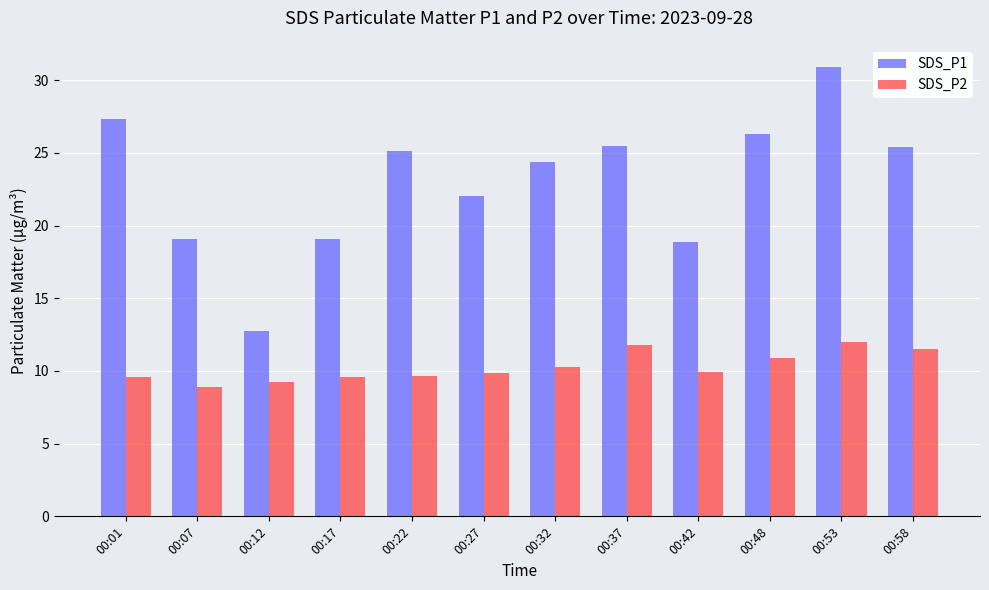

At how many categories does at least one series exceed 12?

12